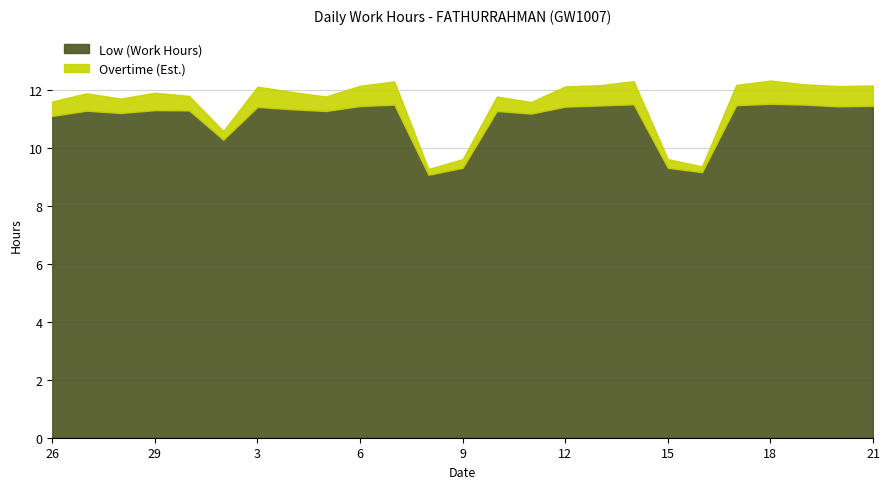

What is the difference between the maximum and second lowest values in the Low (Work Hours) series?

2.4